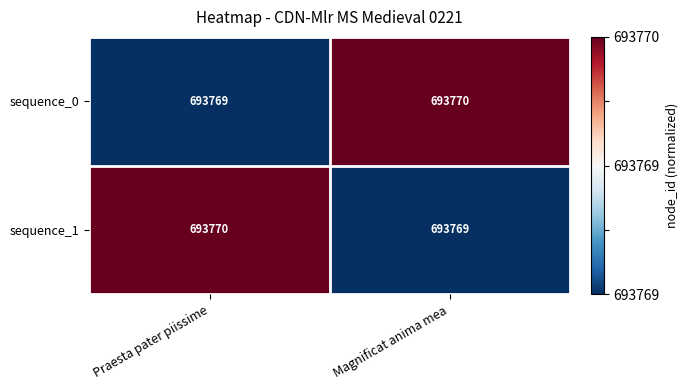

Reading right to left, list all the values displayed in this chart.

sequence_0: 693770	693769
sequence_1: 693769	693770